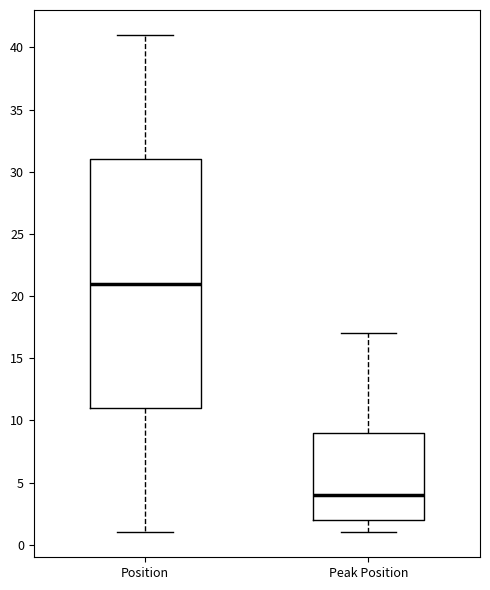

Comparing the boxes themselves (not the whiskers), which one is the tallest?

Position